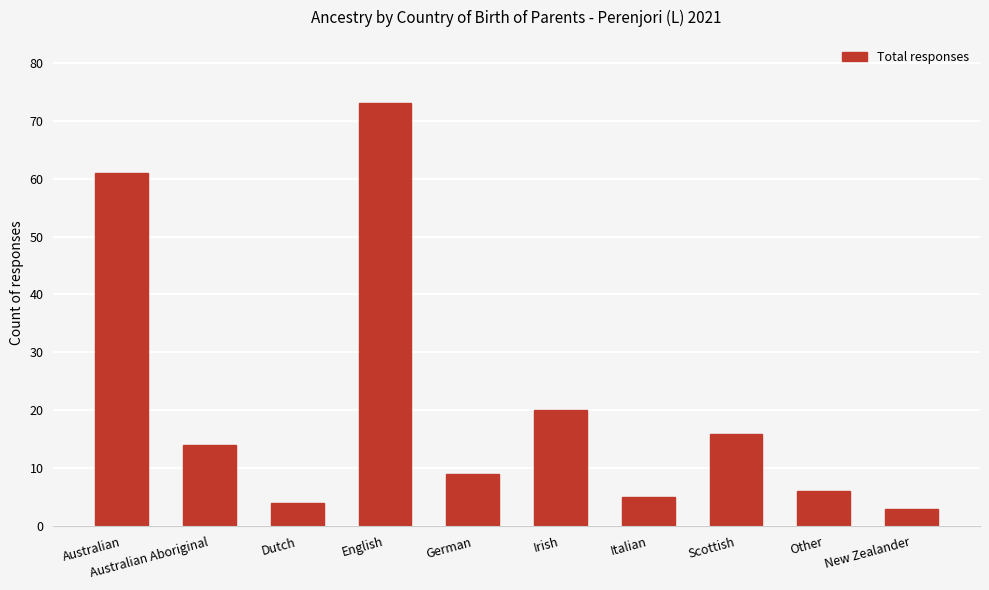

Approximately how many times larger is the value at Other compared to Australian?

0.1